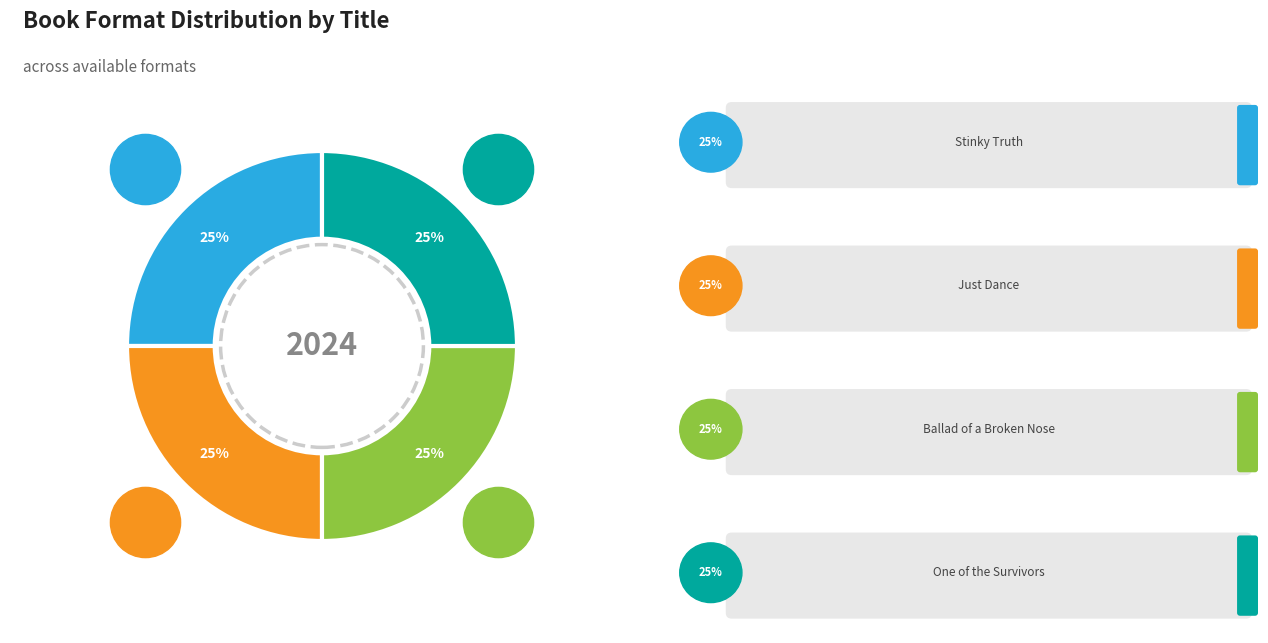

Is there any slice that represents more than half of the pie?

No